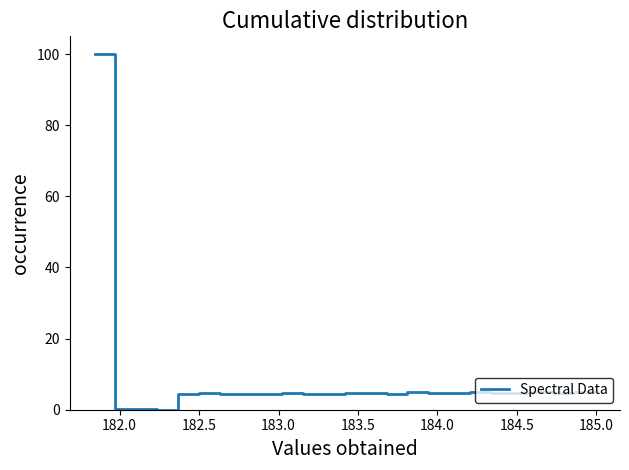

What is the difference between the maximum and minimum values?

100.0